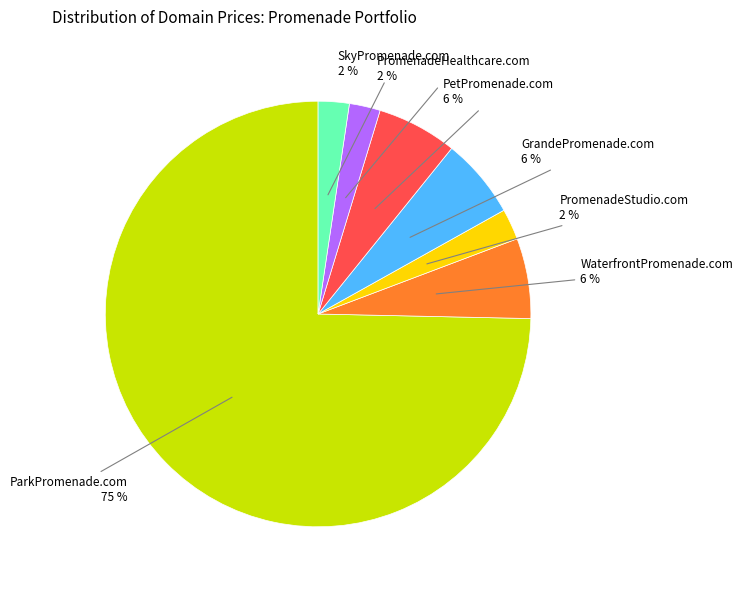

What is the majority slice?

ParkPromenade.com